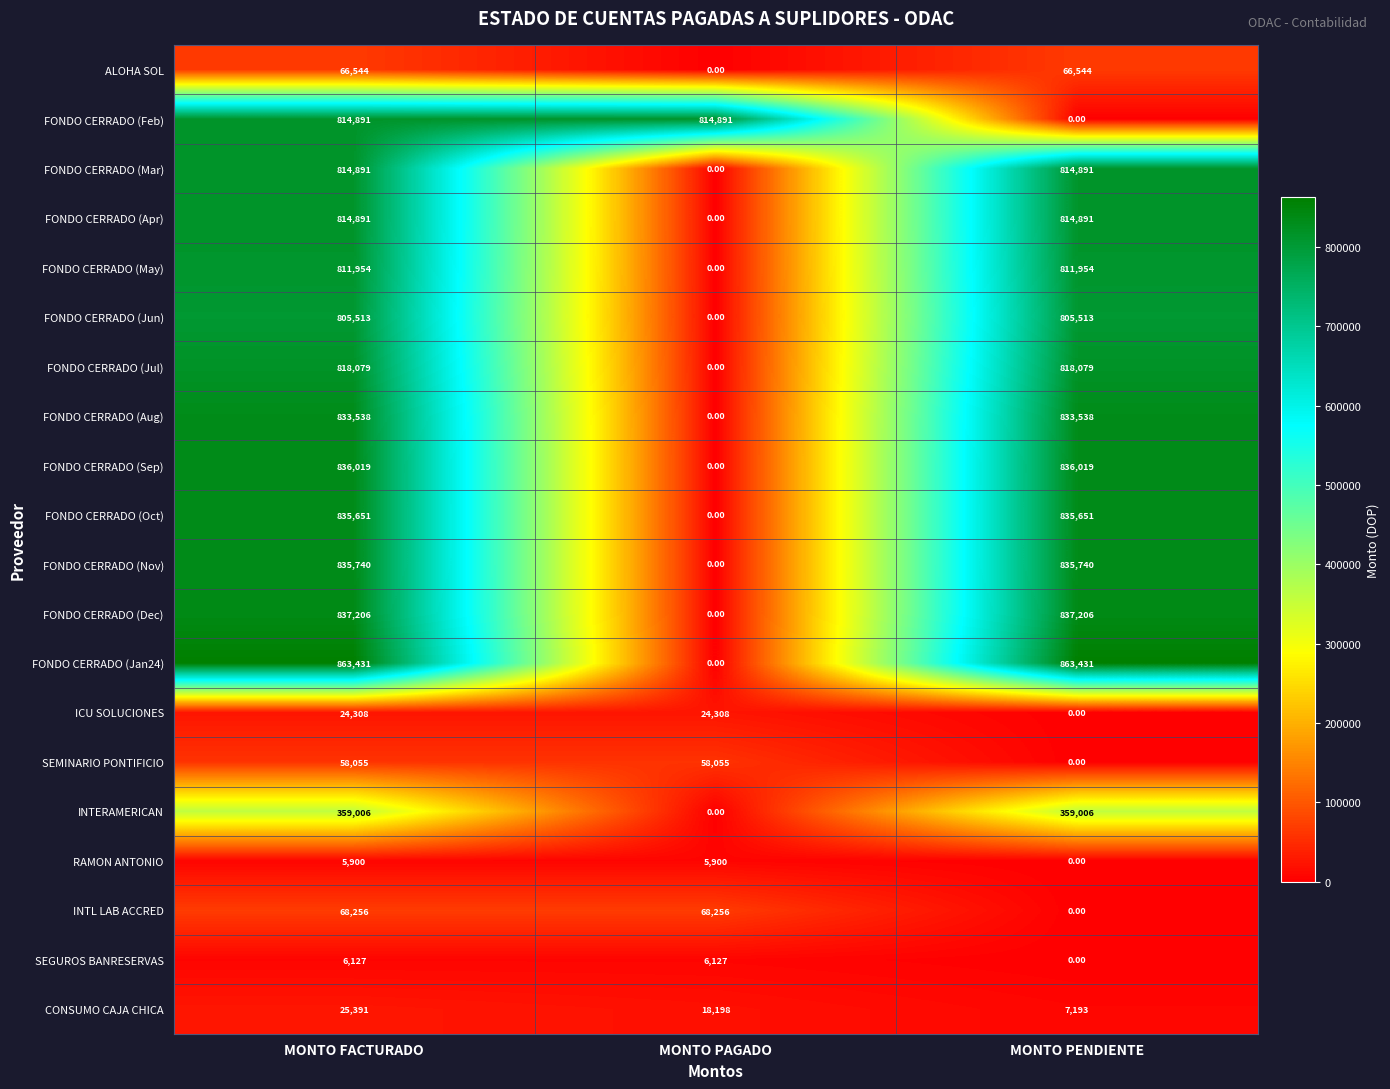

At which category is the sum across all series the highest?

MONTO FACTURADO